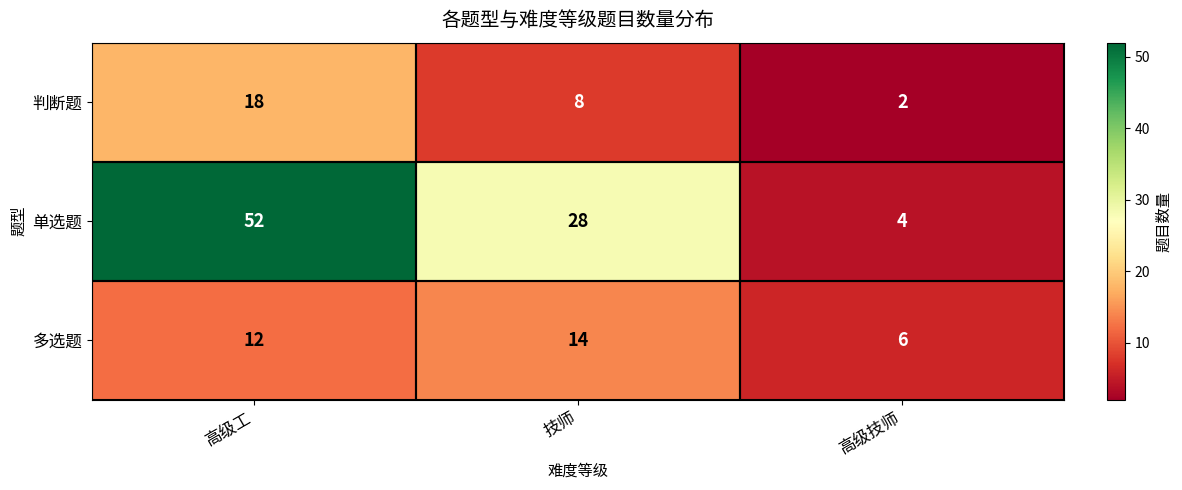

At which label is 判断题 closest to 10?

技师